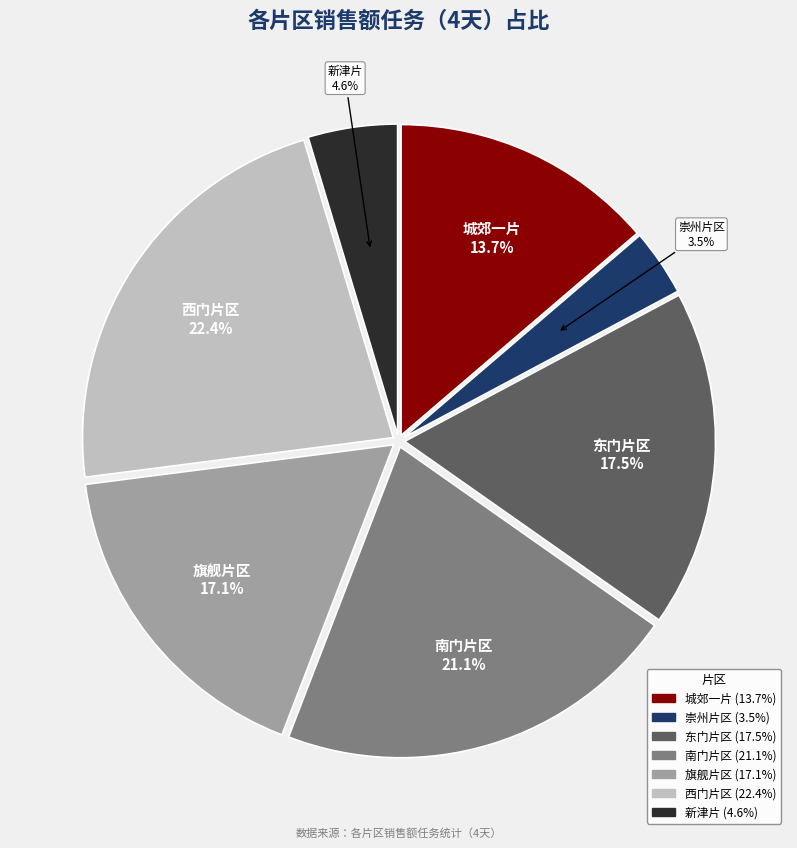

To the nearest percent, what is the difference between the 新津片 and 城郊一片 slice percentages?

9%